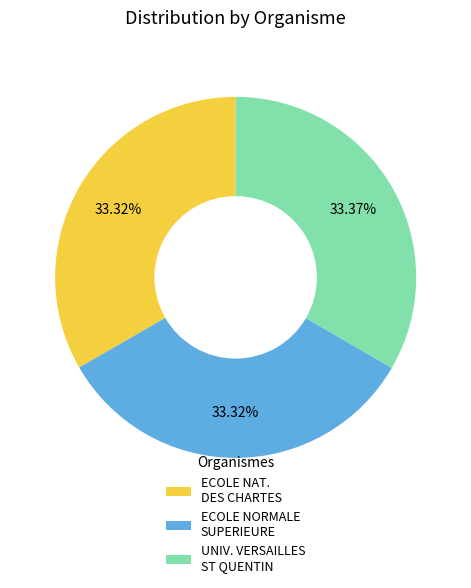

Is there any slice that represents more than half of the pie?

No